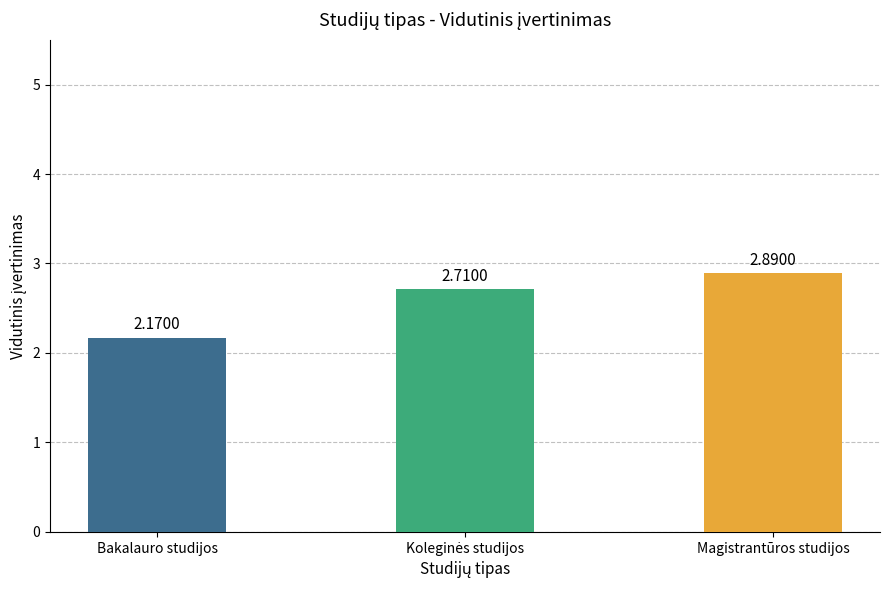

What is the value of the 2nd bar from the left?

2.7